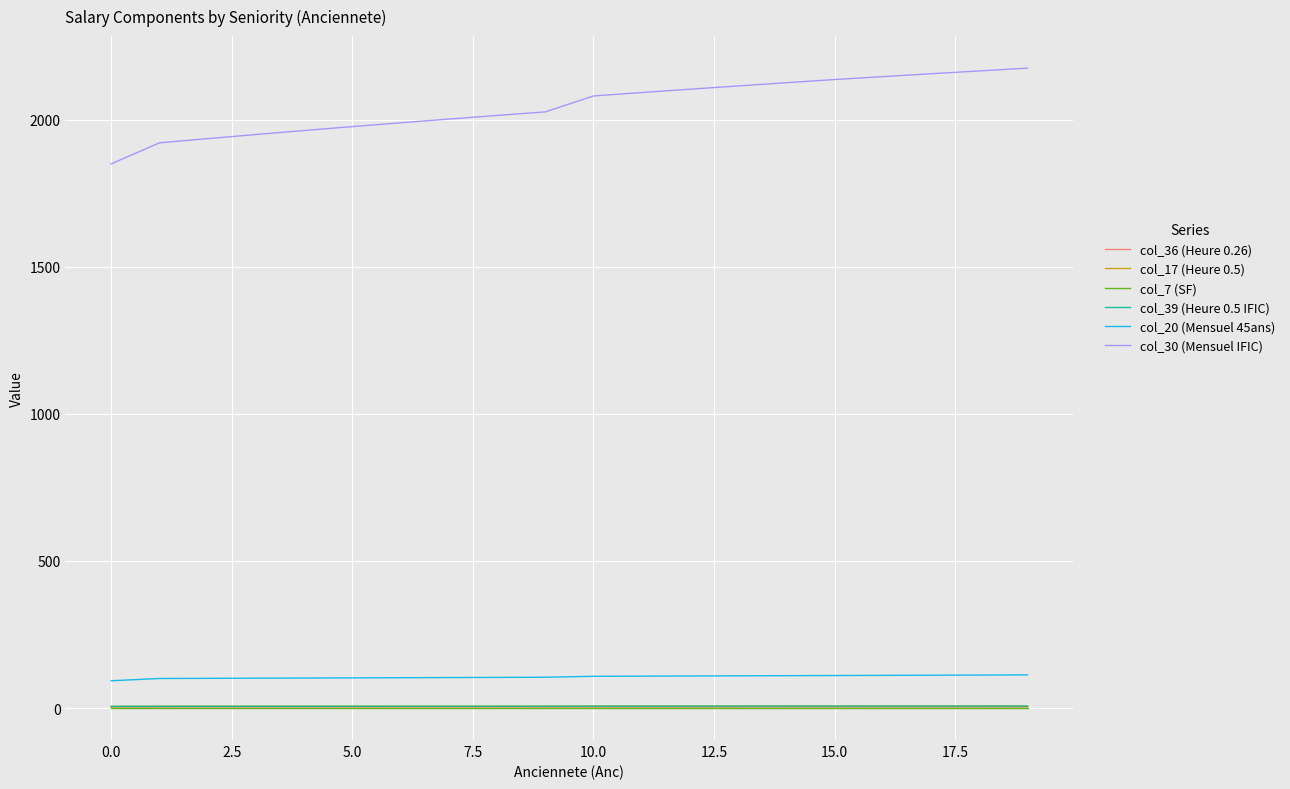

Which series has the largest total across all categories?

col_30 (Mensuel IFIC)